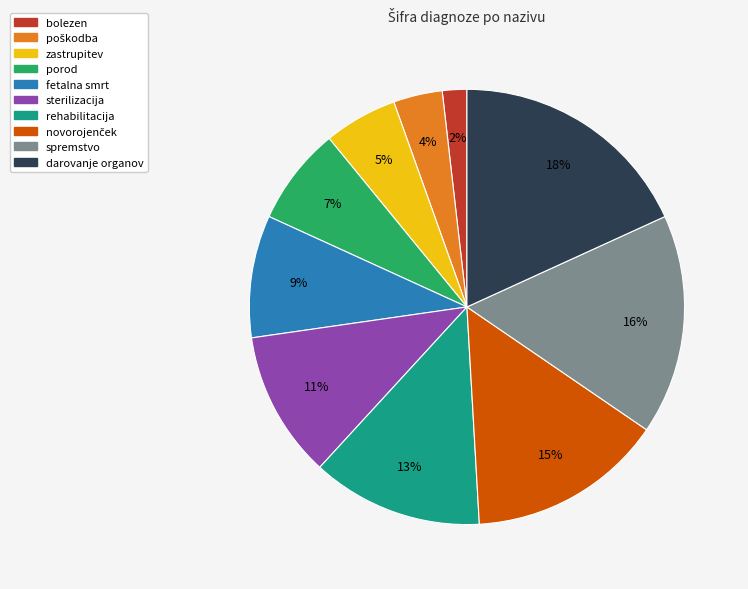

The sterilizacija slice represents 11% of the pie. True or false?

True